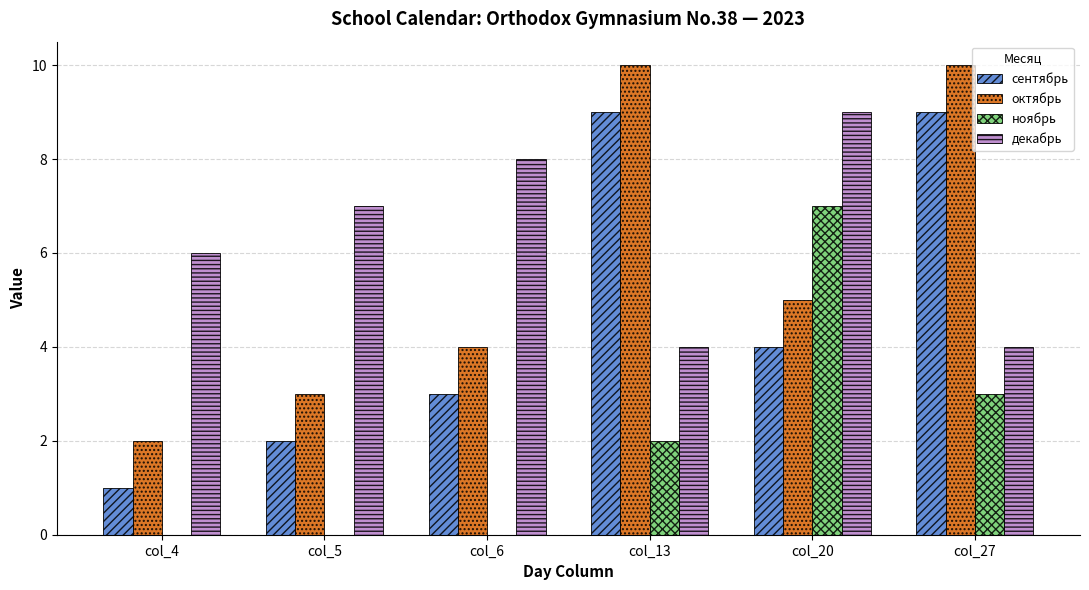

Reading left to right, transcribe all the data shown in this chart.

сентябрь: 1	2	3	9	4	9
октябрь: 2	3	4	10	5	10
ноябрь: 0	0	0	2	7	3
декабрь: 6	7	8	4	9	4